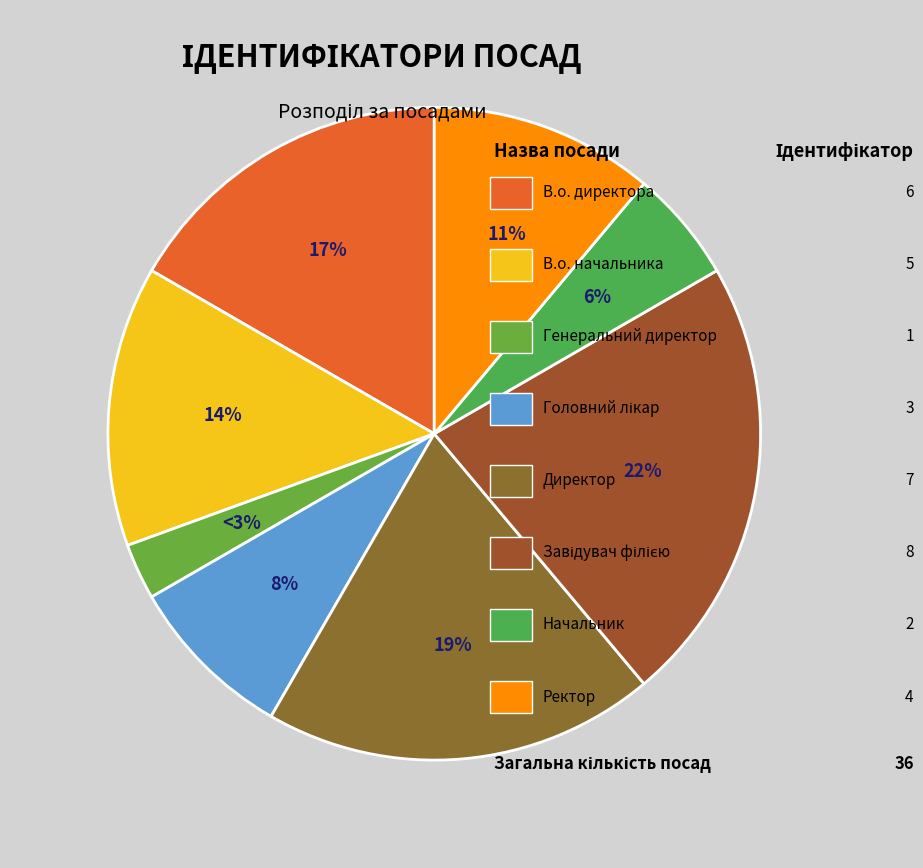

Does any single category account for the majority?

No